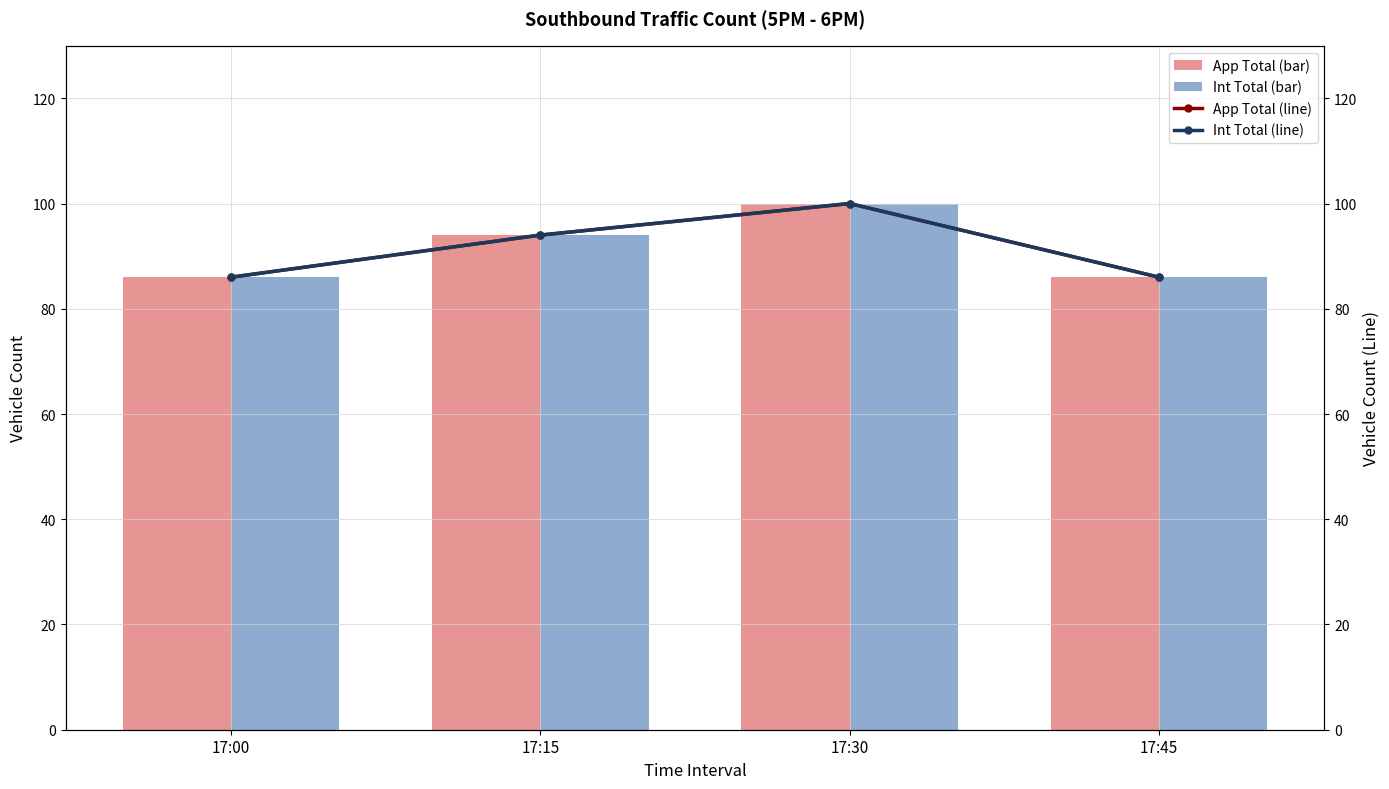

Reading left to right, extract all data points from this chart.

App Total (bar): 17:00=86	17:15=94	17:30=100	17:45=86
Int Total (bar): 17:00=86	17:15=94	17:30=100	17:45=86
App Total (line): 17:00=86	17:15=94	17:30=100	17:45=86
Int Total (line): 17:00=86	17:15=94	17:30=100	17:45=86